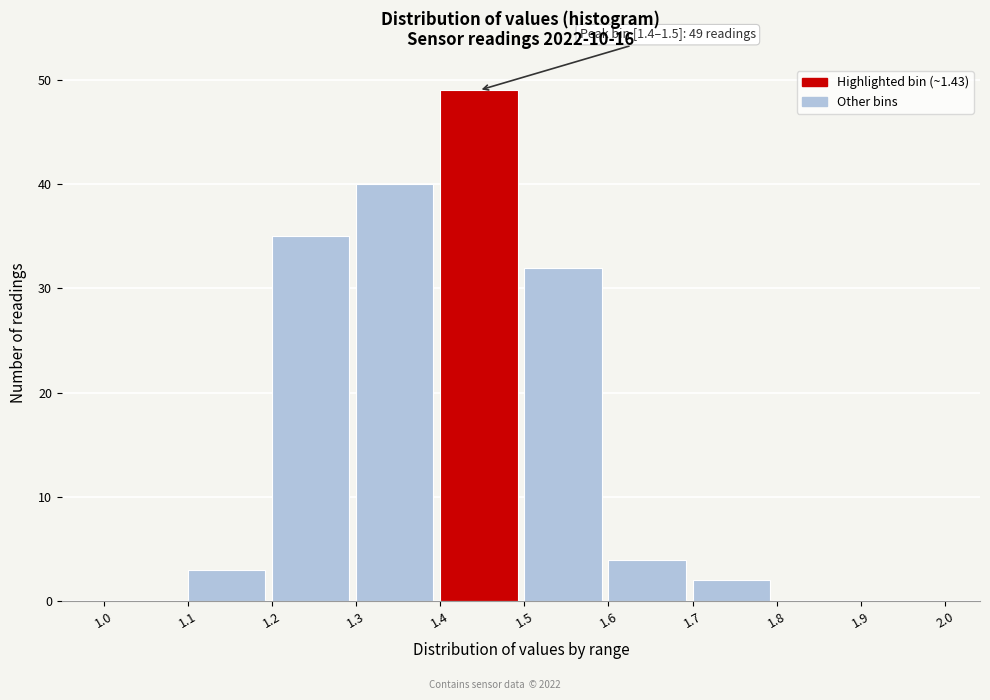

Which range on the x-axis has the tallest bar?

1.4 to 1.5